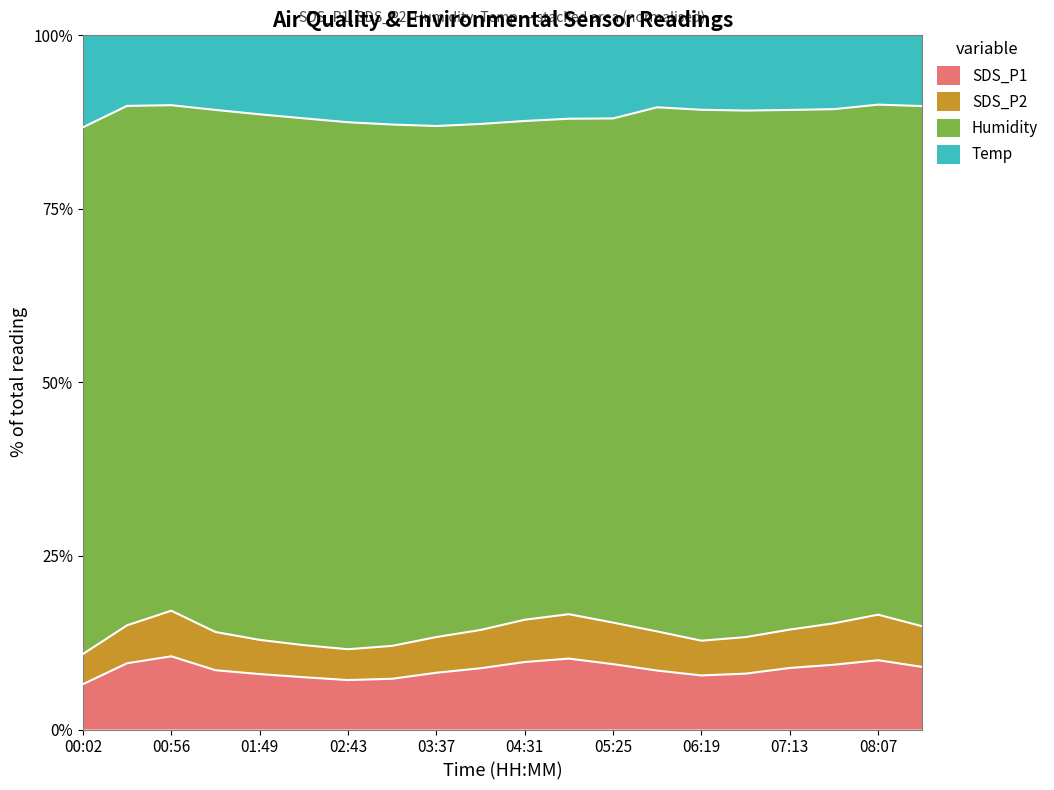

What is the highest value of the SDS_P1 series?

10.5